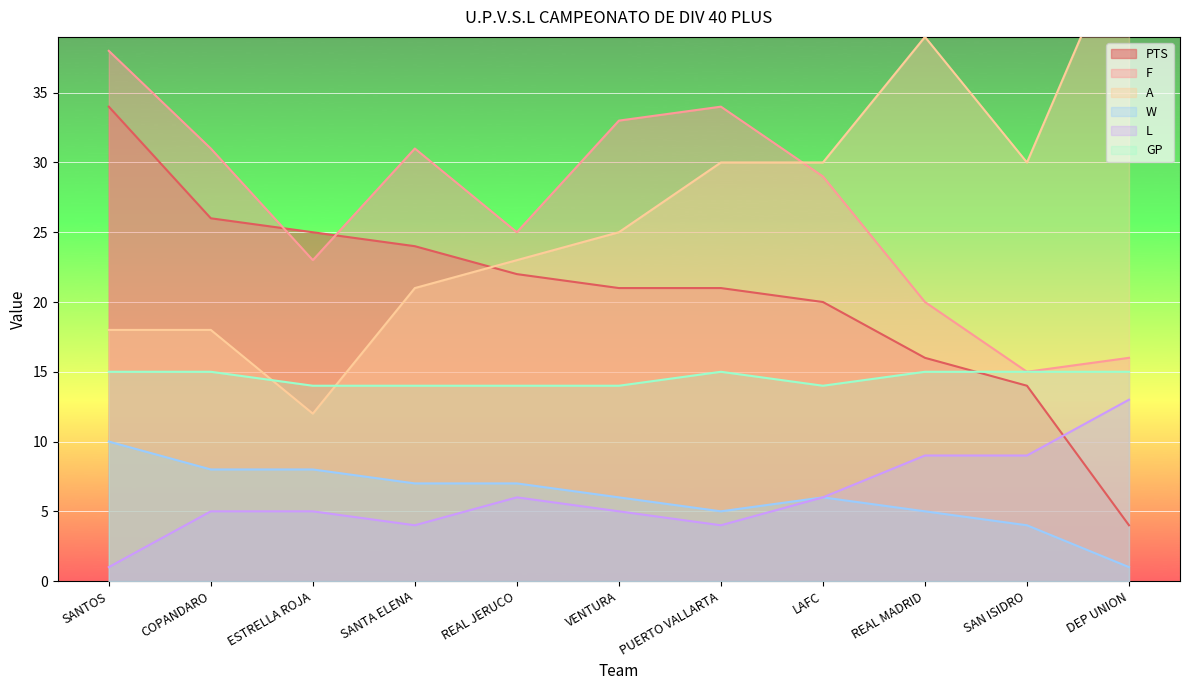

What are all the series names shown in the legend?

PTS, F, A, W, L, GP